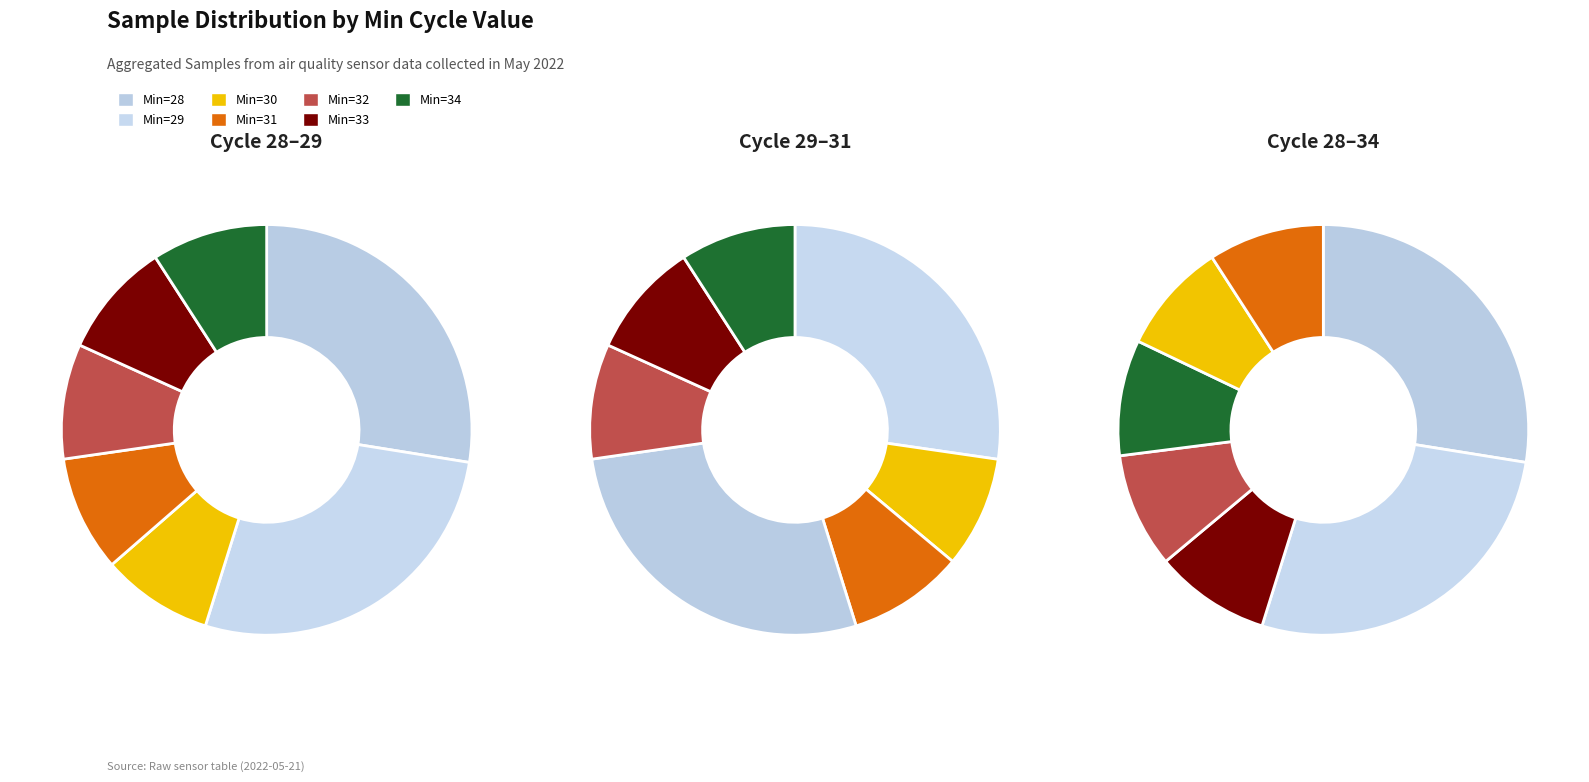

Between 32 and 33, which is larger?

33